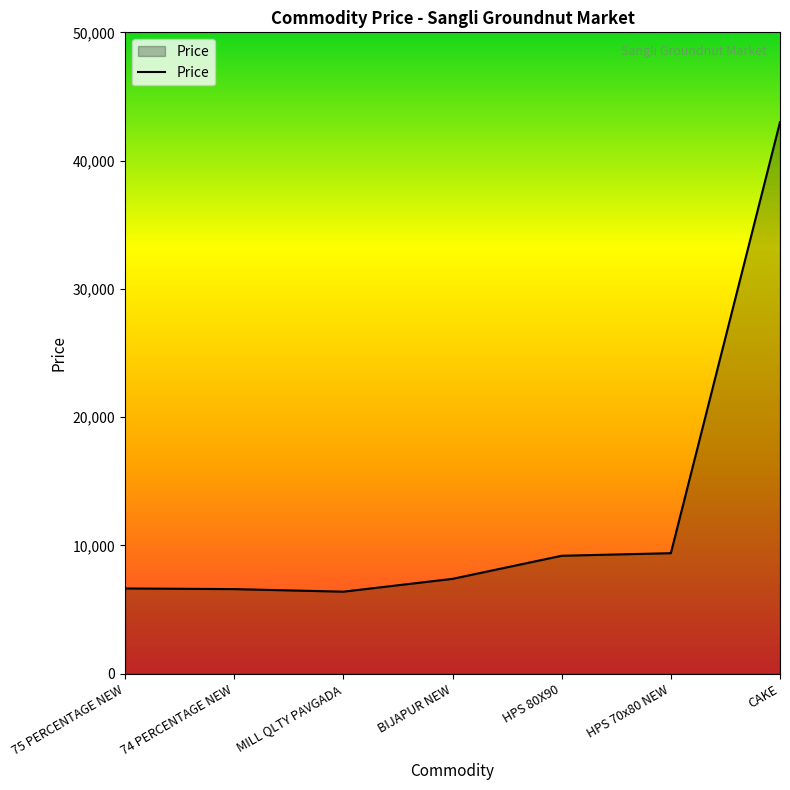

What is the maximum value shown in the chart?

43000